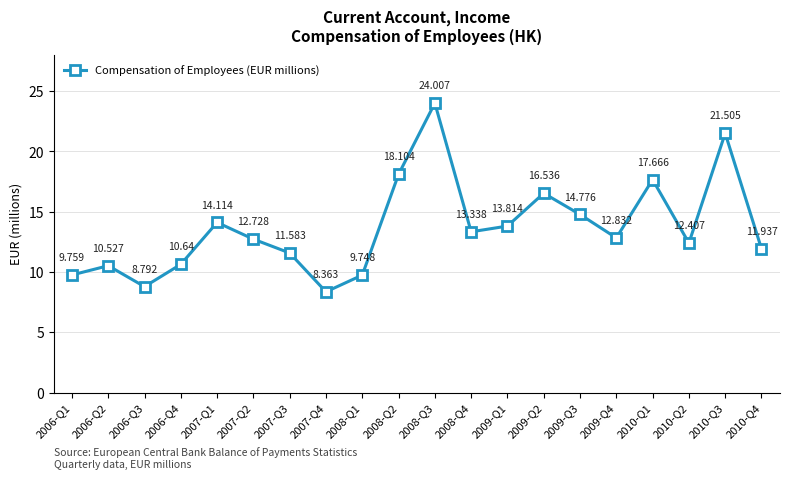

How many points are lower than both their immediate neighbors (excluding endpoints)?

5